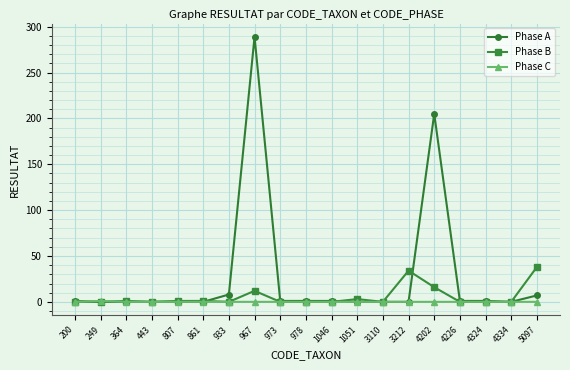

Which series has the widest spread of values?

Phase A